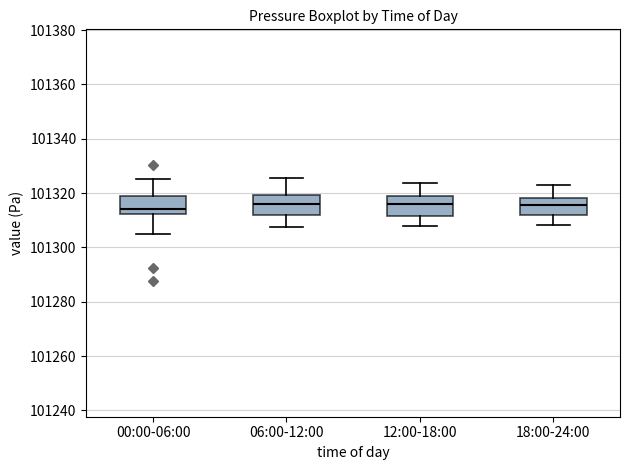

Reading left to right, transcribe this box plot: for each box, give where its median line is, the range the box spans, and where its two whiskers end, as read against the y-axis. The values are not printed on the chart, so give them approximately, as read against the axis.

00:00-06:00: median 101314, box 101312 to 101318, whiskers 101306 to 101326
06:00-12:00: median 101316, box 101312 to 101320, whiskers 101308 to 101326
12:00-18:00: median 101316, box 101312 to 101318, whiskers 101308 to 101324
18:00-24:00: median 101316, box 101312 to 101318, whiskers 101308 to 101324